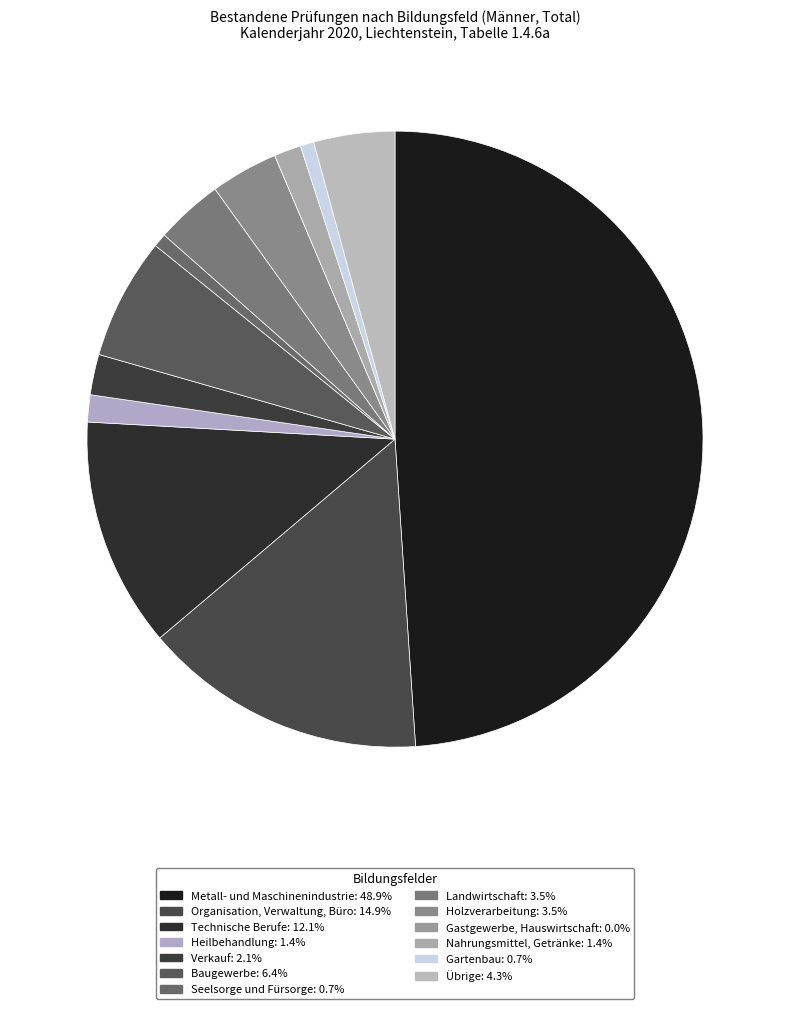

Is it true that Übrige is 4% of the pie?

True